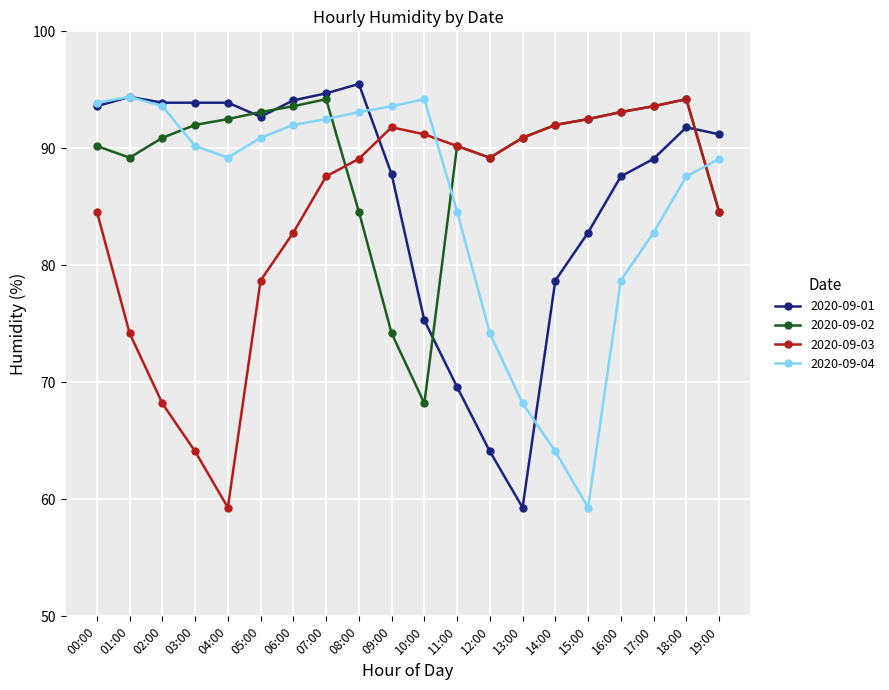

Does the chart display data point markers on the line(s)?

Yes